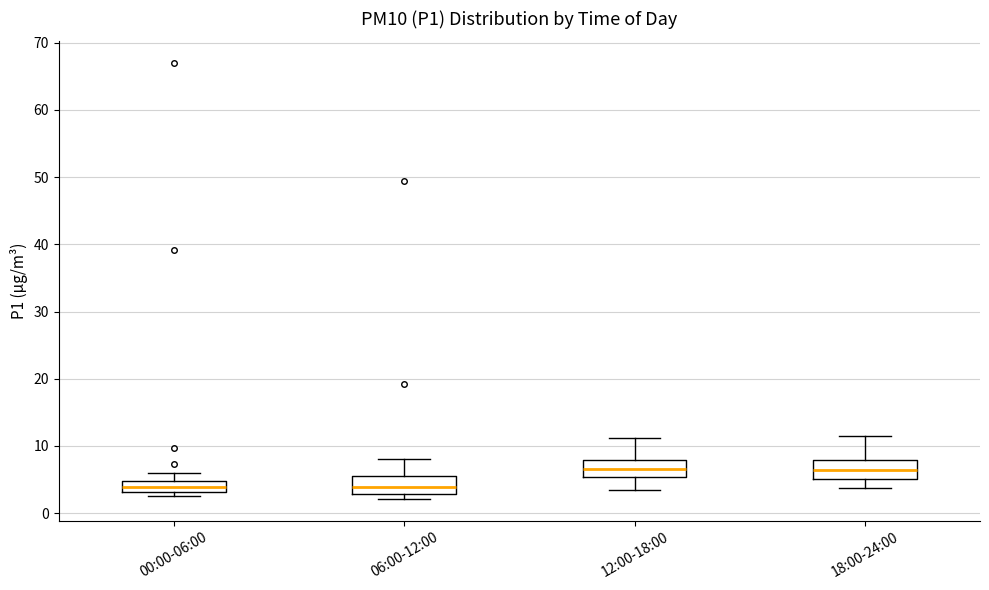

Reading left to right, read every box against the y-axis: the position of its median line, the range the box covers, and the ends of its whiskers. The values are not printed on the chart, so give them approximately, as read against the axis.

00:00-06:00: median 4, box 3 to 5, whiskers 3 (just below the box's lower edge) to 6
06:00-12:00: median 4, box 3 to 6, whiskers 2 to 8
12:00-18:00: median 7, box 5 to 8, whiskers 4 to 11
18:00-24:00: median 6, box 5 to 8, whiskers 4 to 11